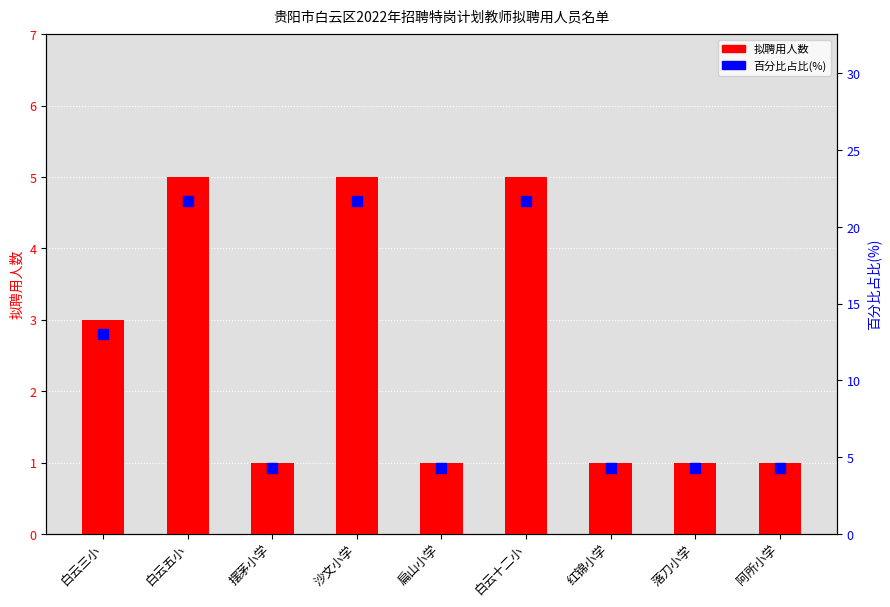

Which series has the largest total across all categories?

百分比占比(%)